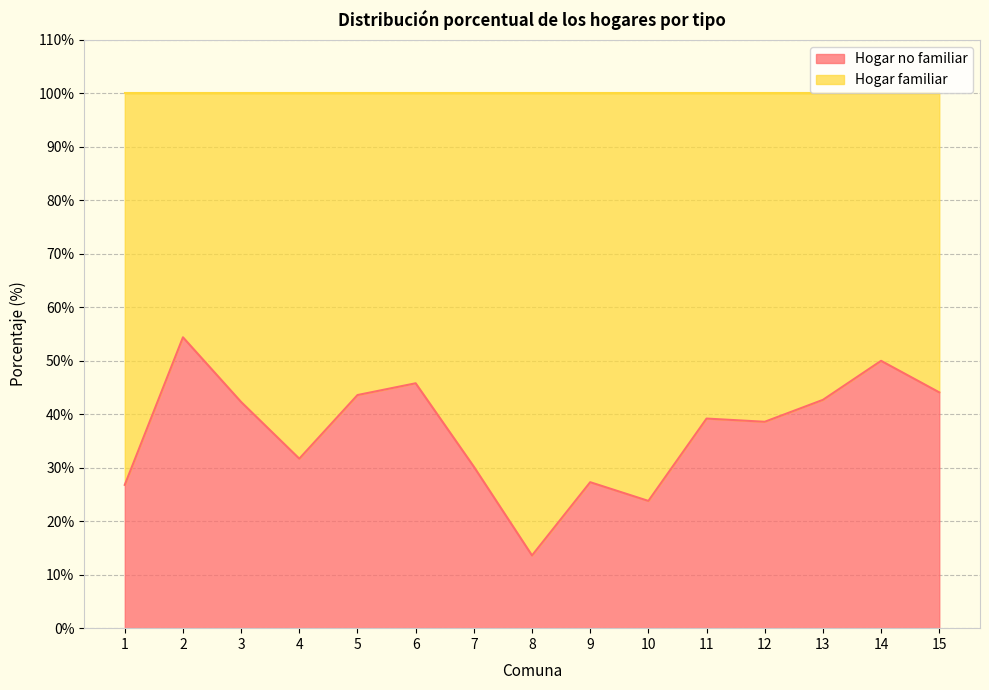

What is the value of the 10th point from the left?

23.8